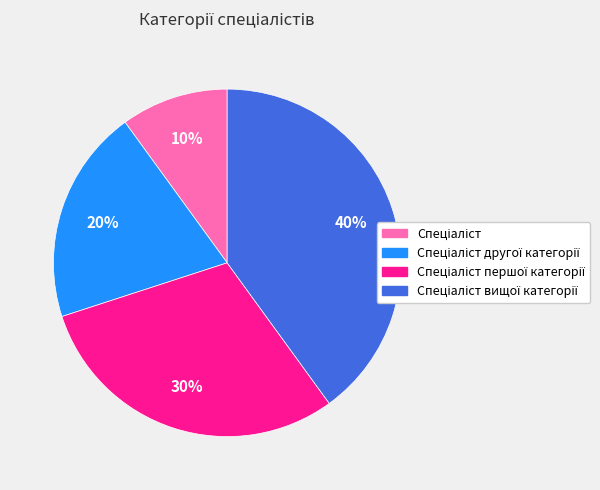

Is there a majority slice in this chart?

No